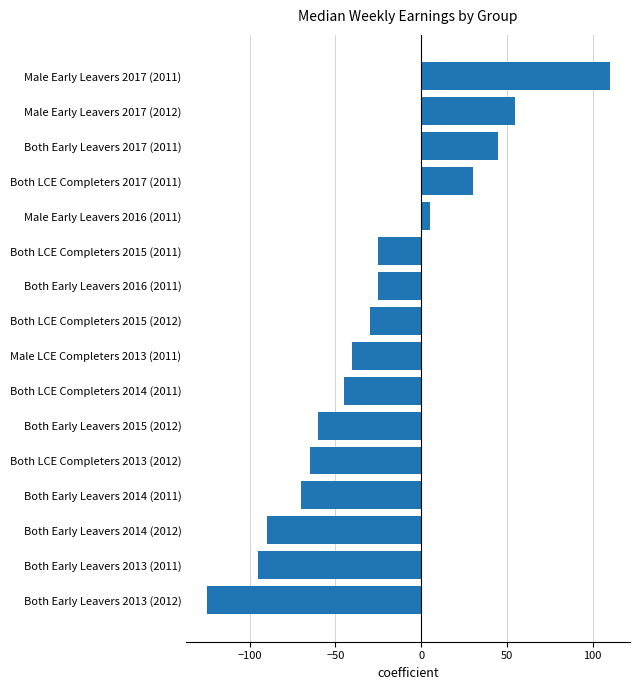

What is the average value?

-27